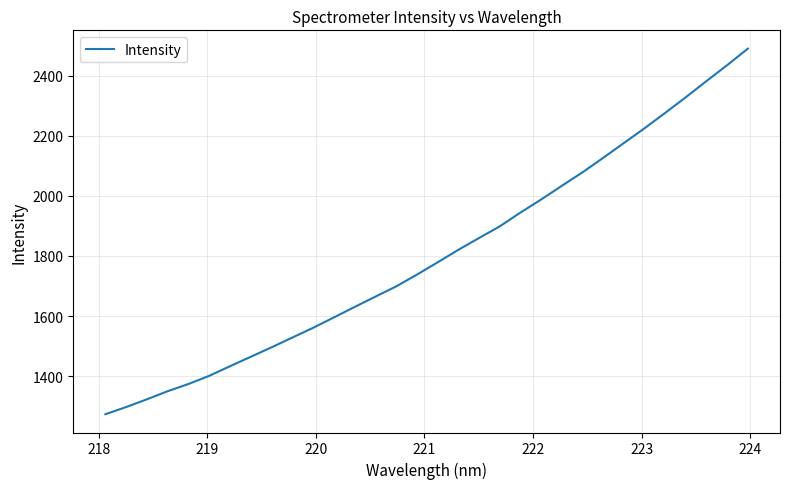

What is the maximum value shown in the chart?

2489.4